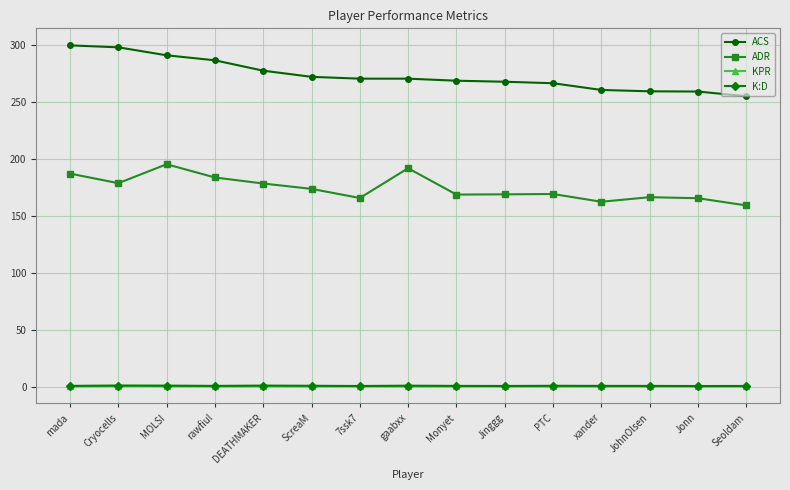

What is the highest value of the ACS series?

300.1